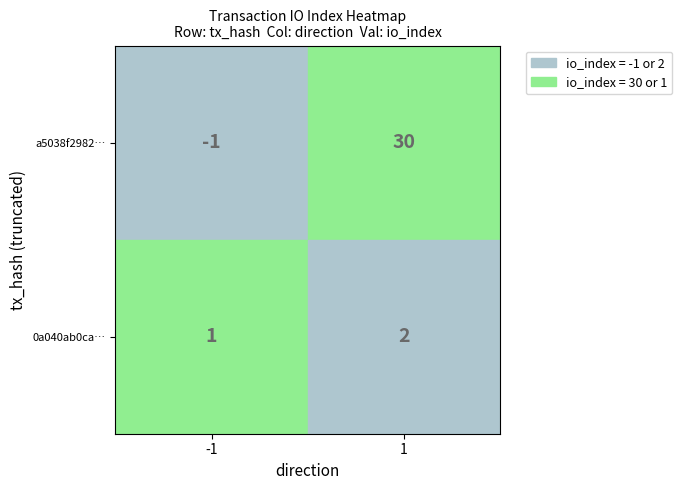

What is the sum of all 0a040ab0caa91e23e526d8ebbc0221d513d7fdb values?

3